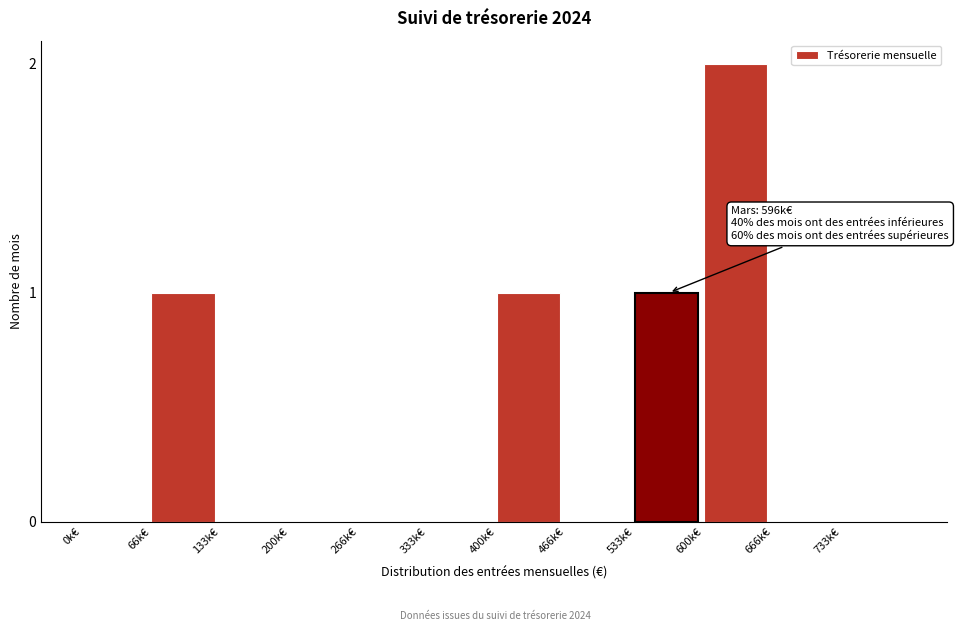

Reading right to left, transcribe all the data shown in this chart.

733k€=0	666k€=0	600k€=2	533k€=1	466k€=0	400k€=1	333k€=0	266k€=0	200k€=0	133k€=0	66k€=1	0k€=0